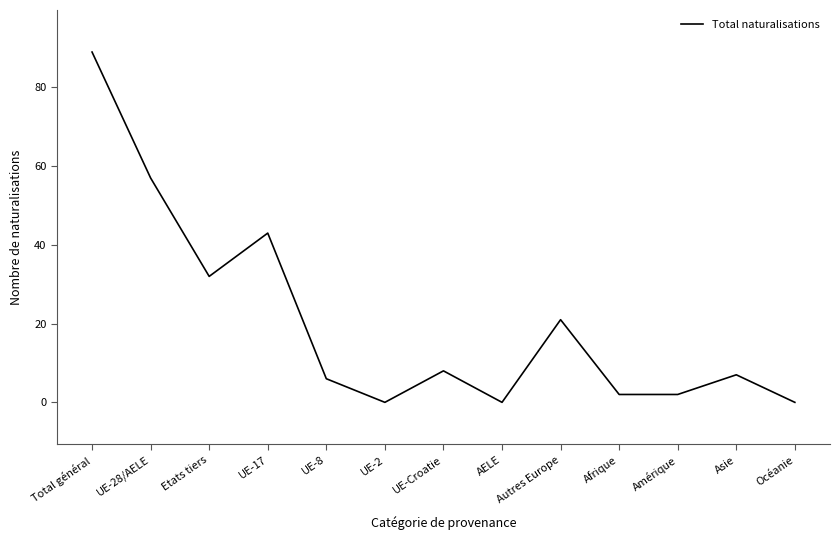

Reading right to left, transcribe all the data shown in this chart.

0	7	2	2	21	0	8	0	6	43	32	57	89